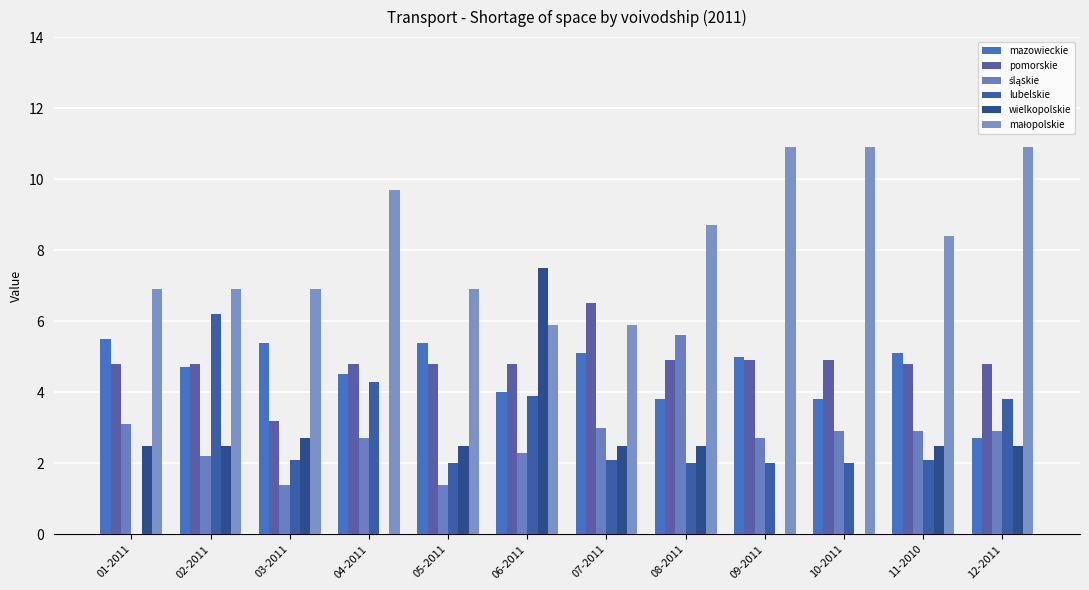

What value does the małopolskie series have at 08-2011?

8.7